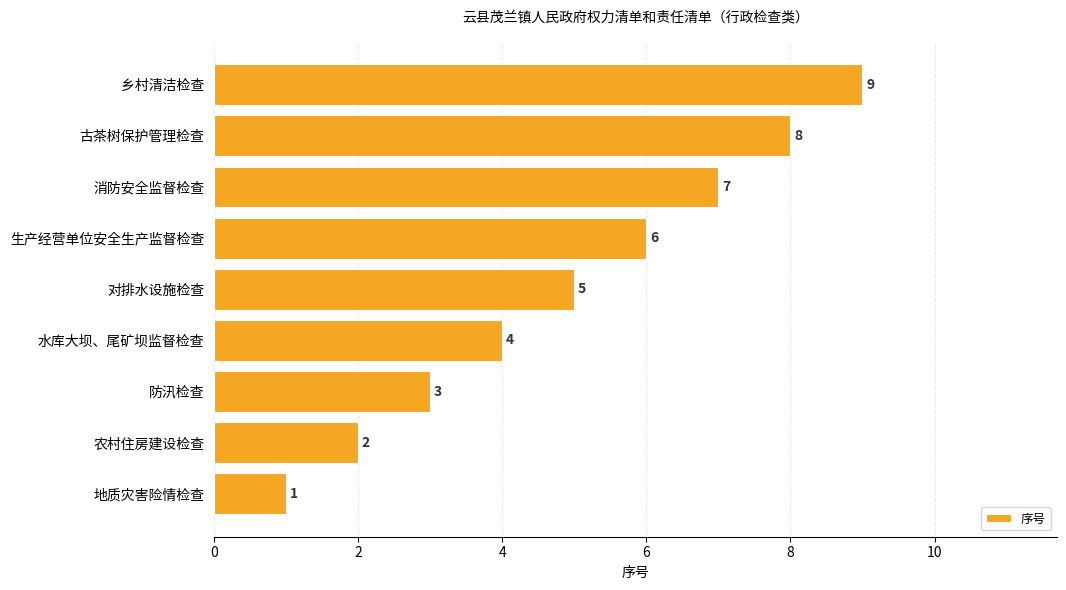

At which label is the value closest to 5?

对排水设施检查